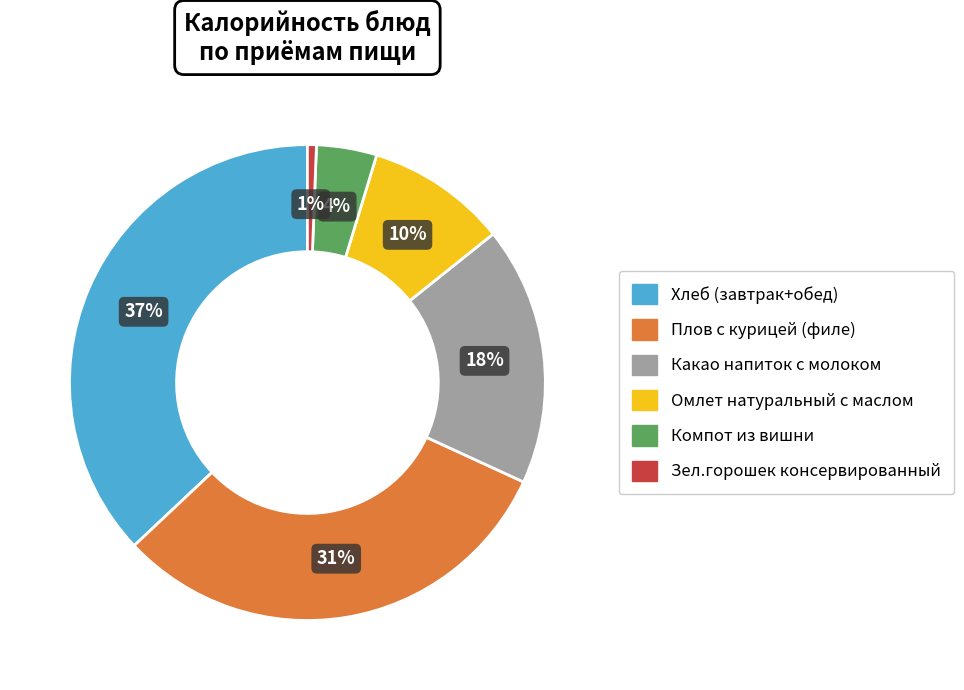

Is the sum of Какао напиток с молоком and Компот из вишни greater than half?

No